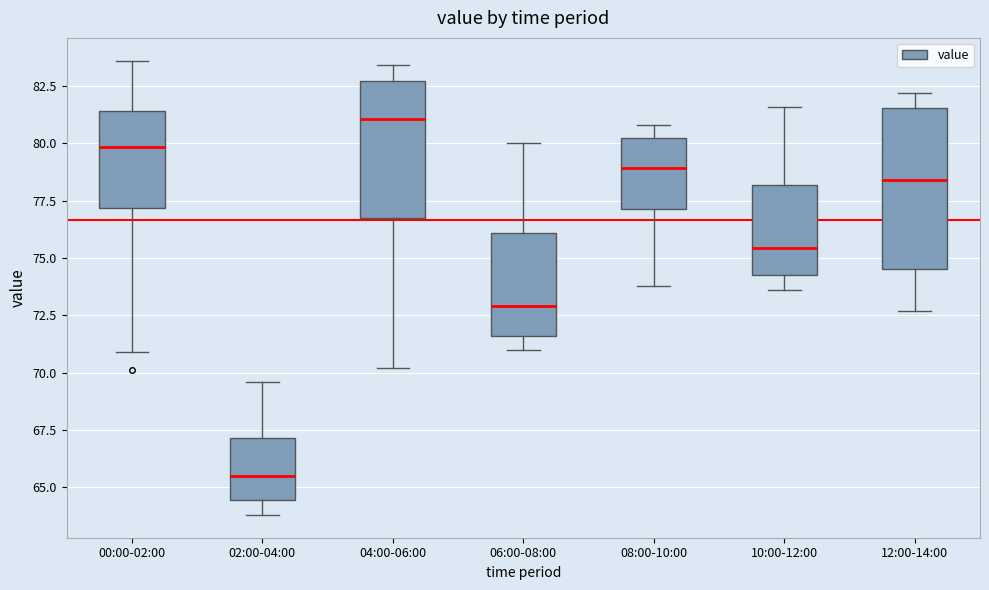

Where is the lower edge of the box for 04:00-06:00 on the y-axis? The values are not printed on the chart, so give them approximately, as read against the axis.

76.5